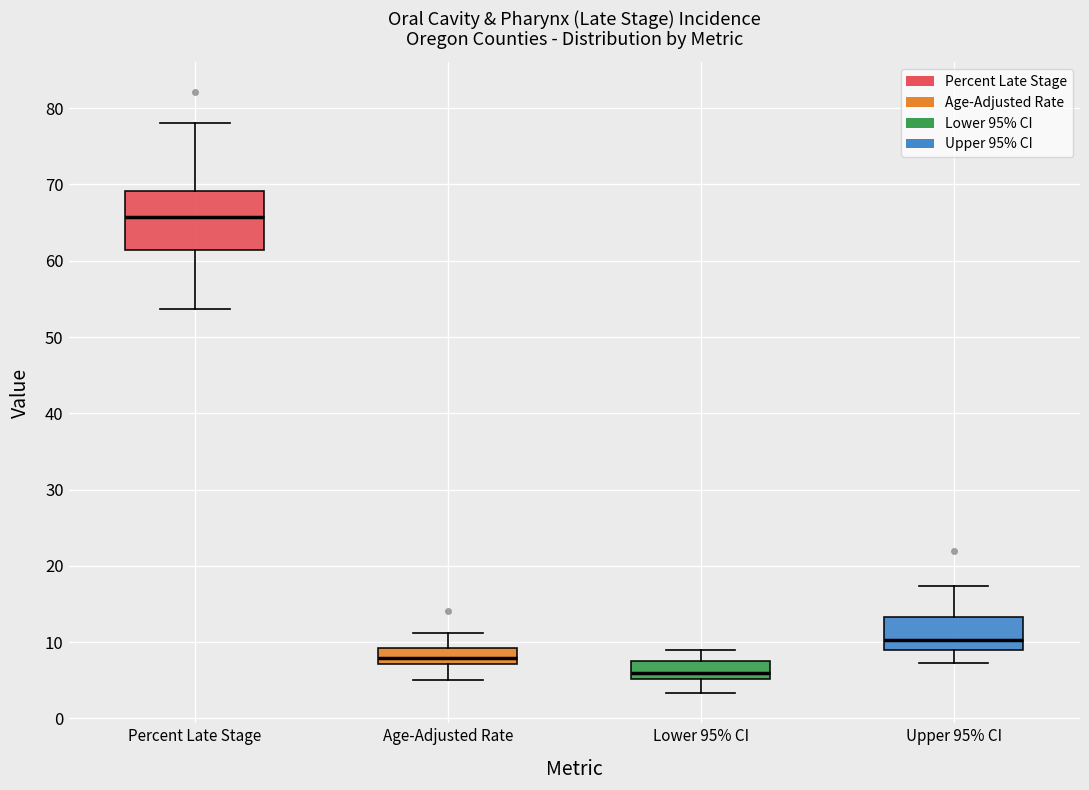

Where does the upper whisker of the box for Age-Adjusted Rate end on the y-axis? The values are not printed on the chart, so give them approximately, as read against the axis.

11